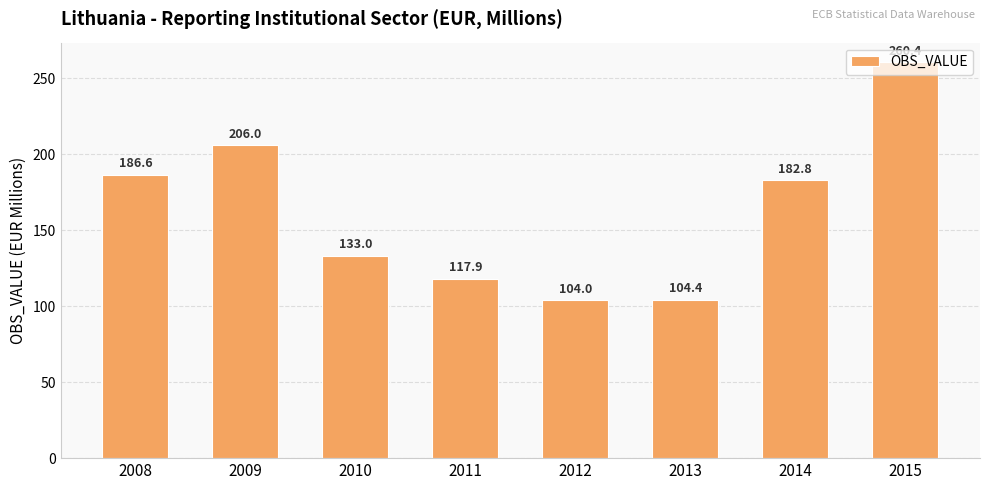

Does the chart contain stacked bars?

No